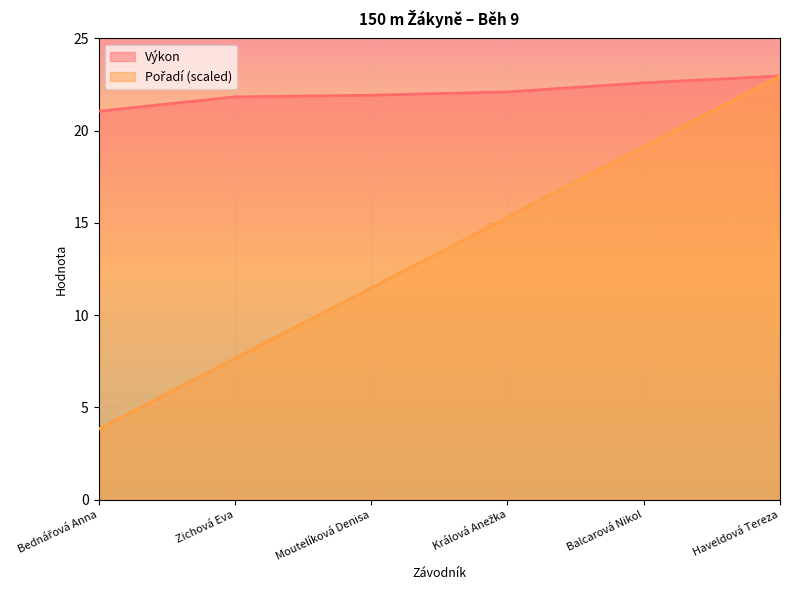

How many distinct data groups are displayed?

2